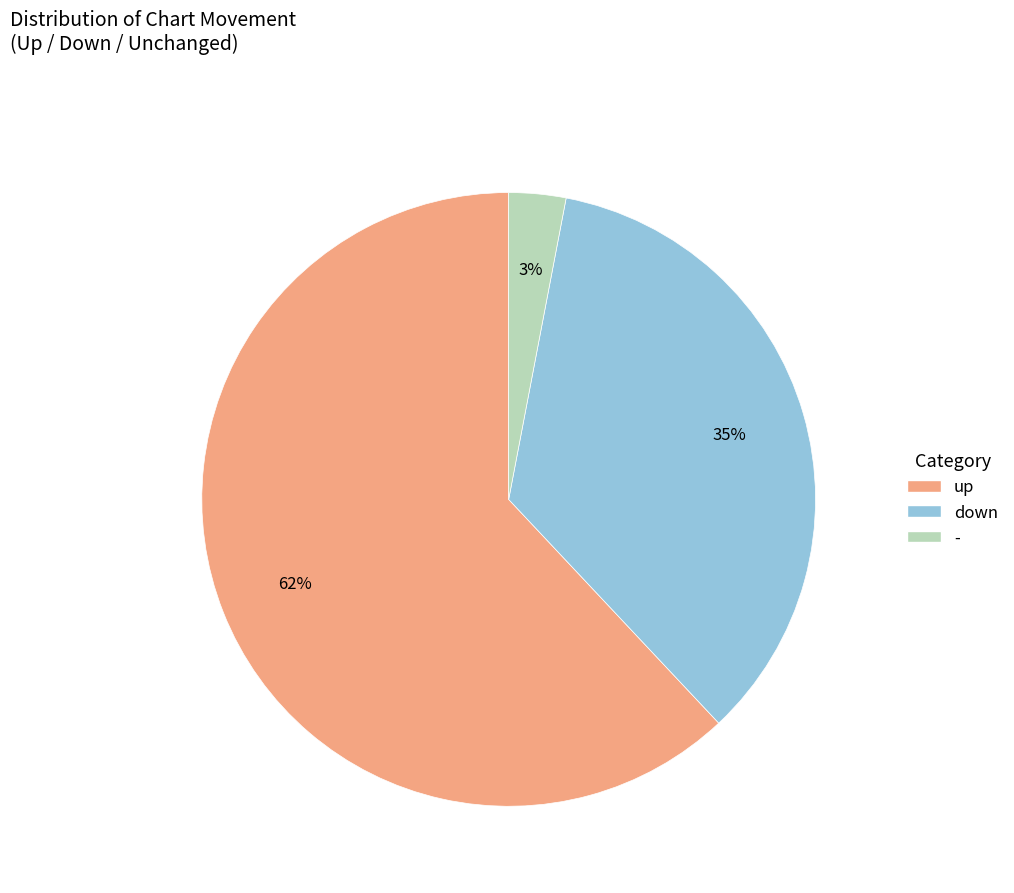

How many segments does this pie chart have?

3